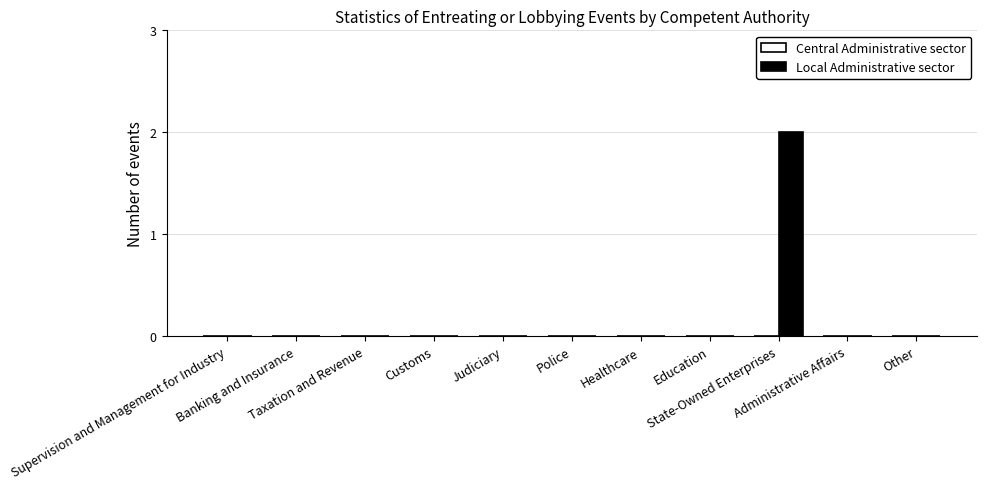

Are the bars horizontal?

No